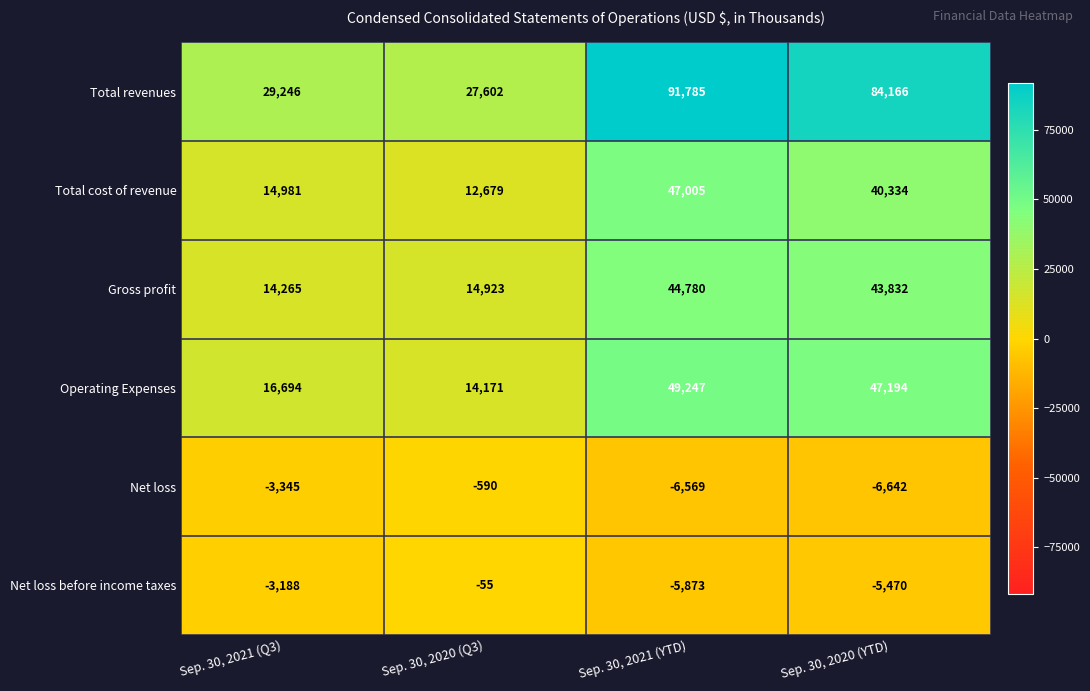

At Sep. 30, 2021 (YTD), list the series in order from largest to smallest.

Total revenues, Operating Expenses, Total cost of revenue, Gross profit, Net loss before income taxes, Net loss